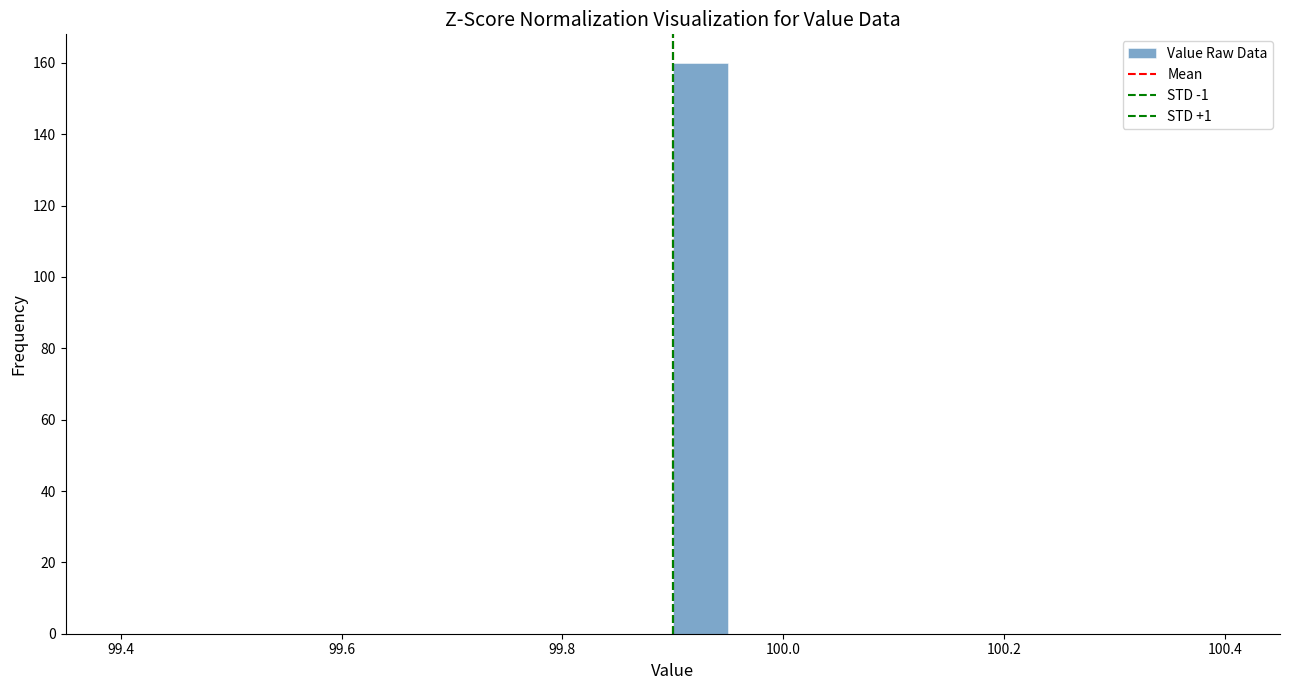

Read against the x-axis, roughly where is the centre of the tallest bar?

99.92